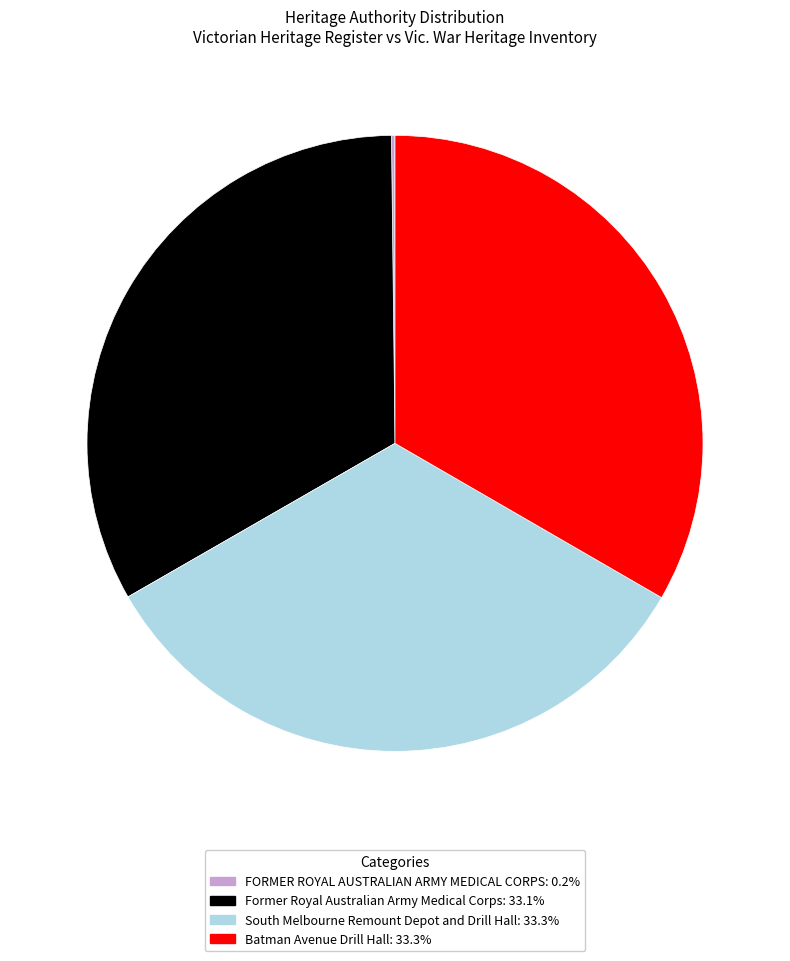

Is the sum of Former Royal Australian Army Medical Corps: 33.1% and Batman Avenue Drill Hall: 33.3% greater than half?

Yes